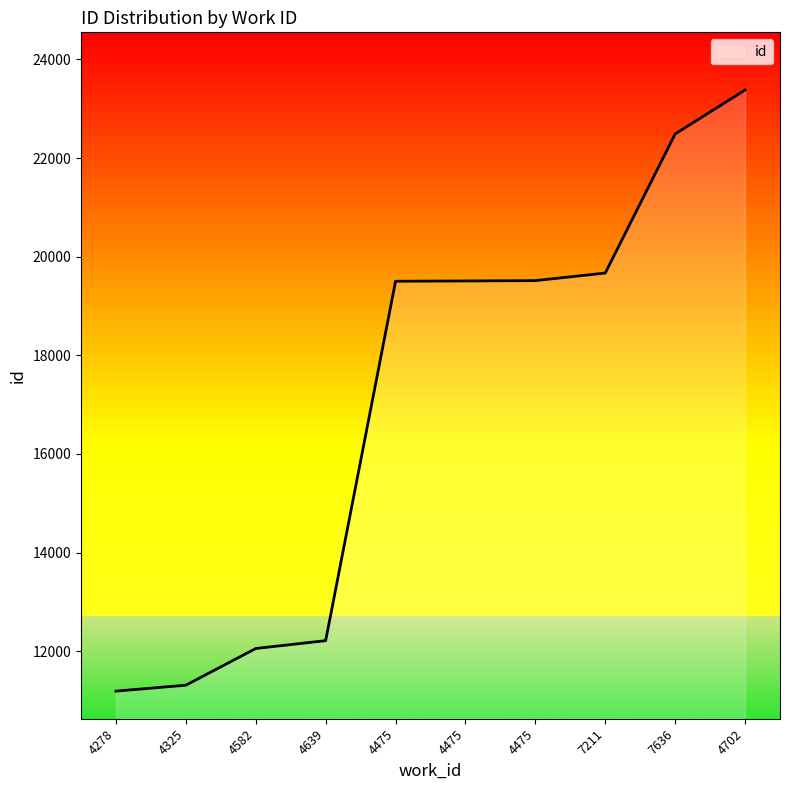

Is this an area chart (filled region under the line)?

Yes